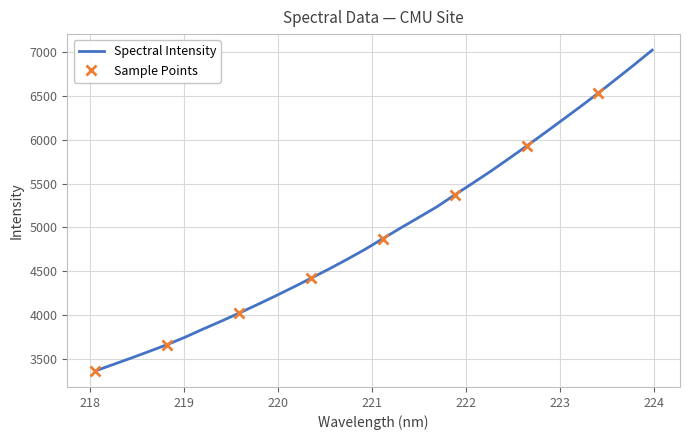

List the labels in order of value, largest first.

223.9802, 223.7895, 223.5987, 223.408, 223.2172, 223.0264, 222.8355, 222.6447, 222.4538, 222.263, 222.0721, 221.8812, 221.6902, 221.4993, 221.3083, 221.1174, 220.9264, 220.7354, 220.5444, 220.3533, 220.1623, 219.9712, 219.7801, 219.589, 219.3979, 219.2067, 219.0156, 218.8244, 218.6332, 218.442, 218.2508, 218.0596